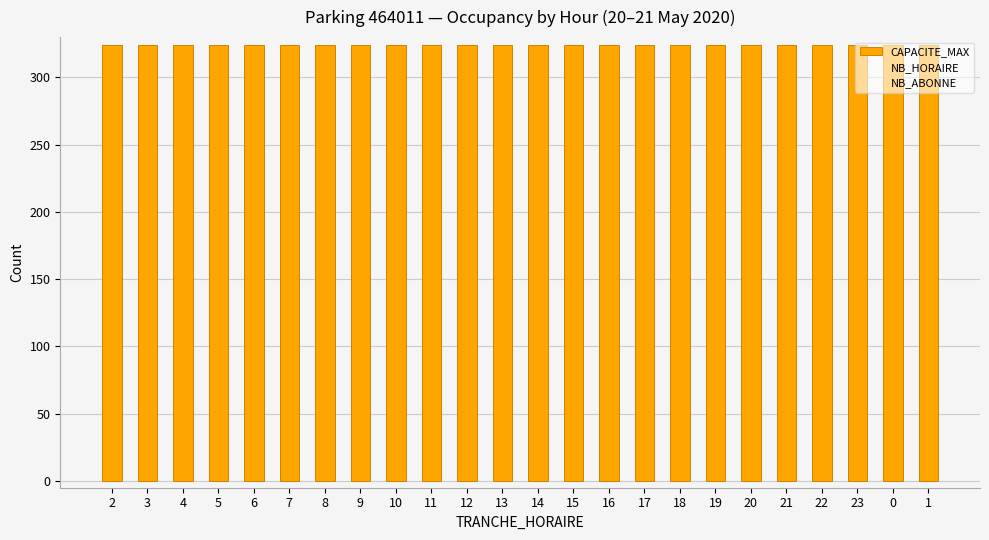

What is the difference between the highest and lowest values at 19?

324